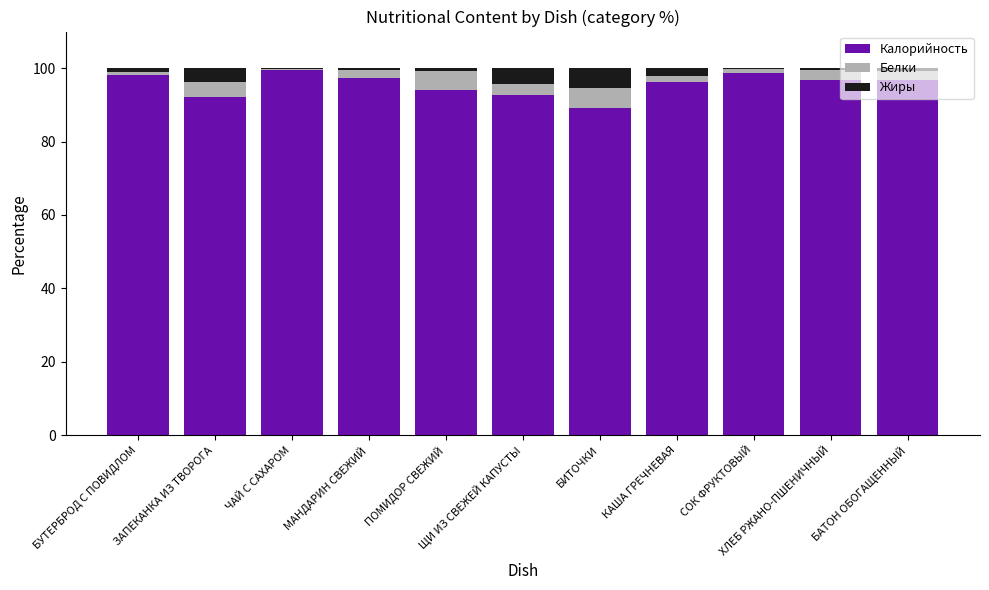

Are the bars grouped side by side (vs. stacked)?

No